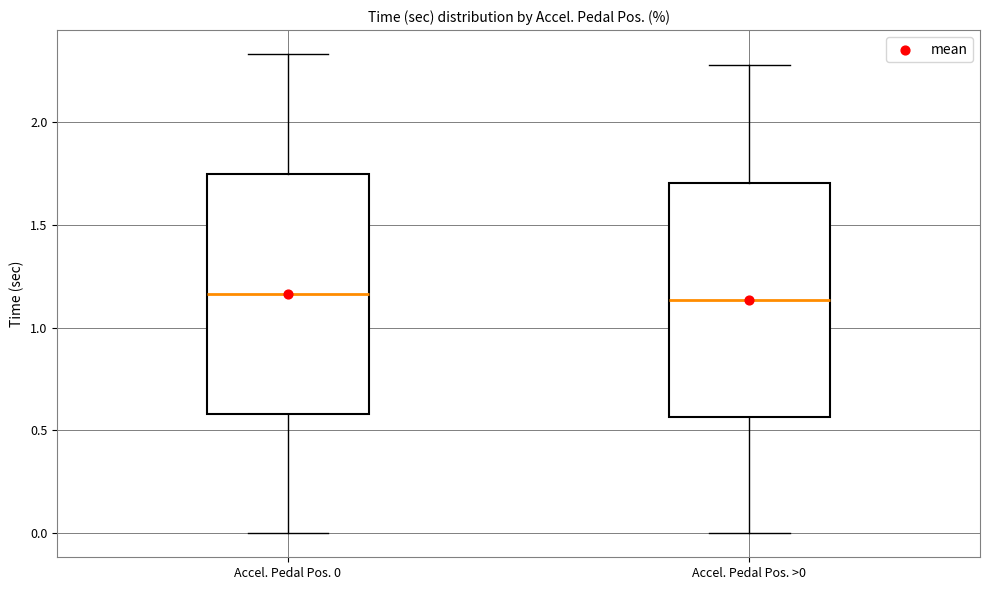

Reading left to right, read every box against the y-axis: the position of its median line, the range the box covers, and the ends of its whiskers. The values are not printed on the chart, so give them approximately, as read against the axis.

Accel. Pedal Pos. 0: median 1.15, box 0.60 to 1.75, whiskers 0.00 to 2.35
Accel. Pedal Pos. >0: median 1.15, box 0.55 to 1.70, whiskers 0.00 to 2.30